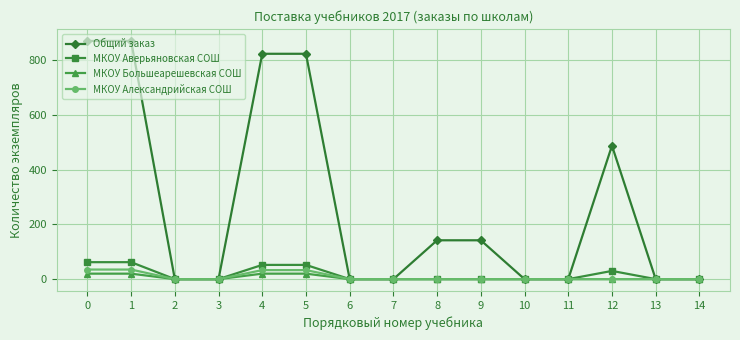

The value of Общий заказ at 10 is 399. True or false?

False